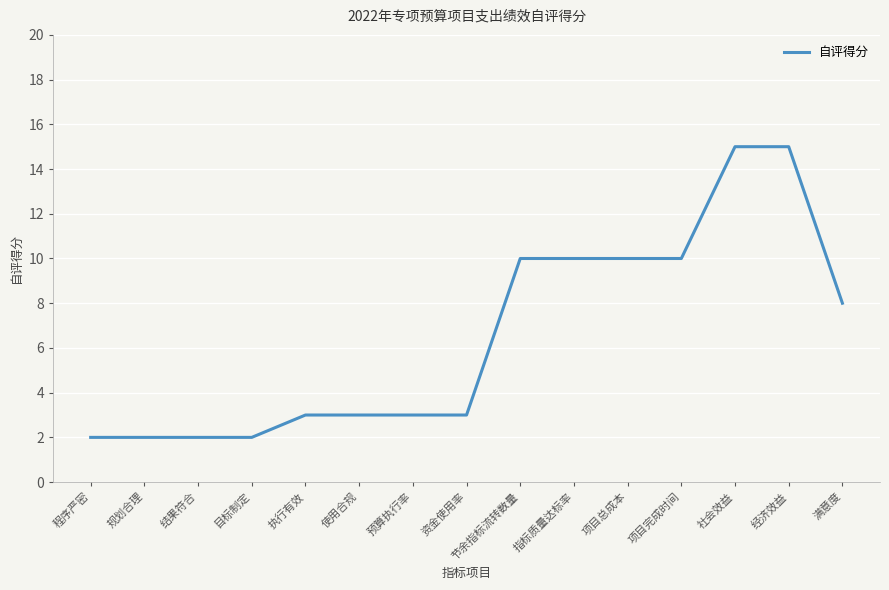

What is the change in value from 项目完成时间 to 经济效益?

+5